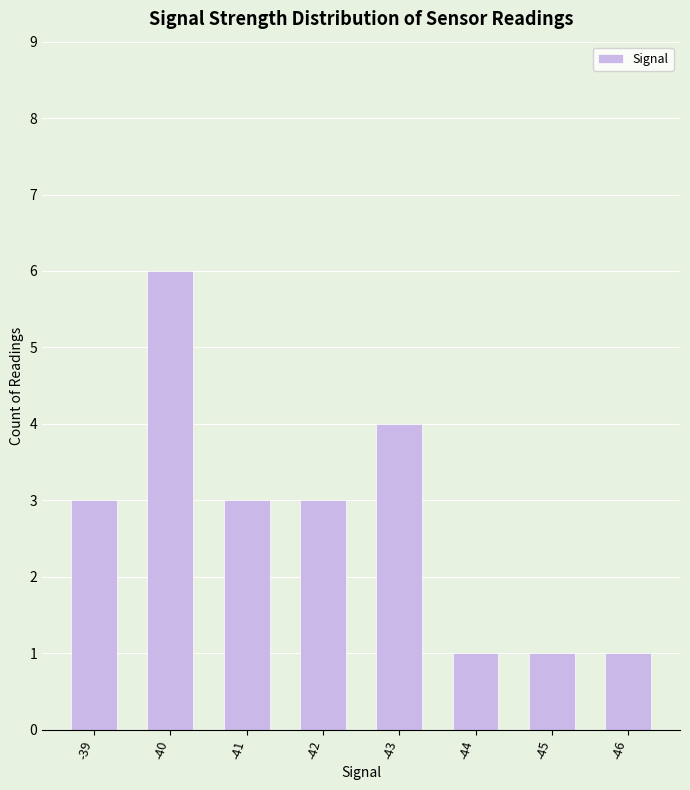

What is the value of the 3rd bar from the left?

3